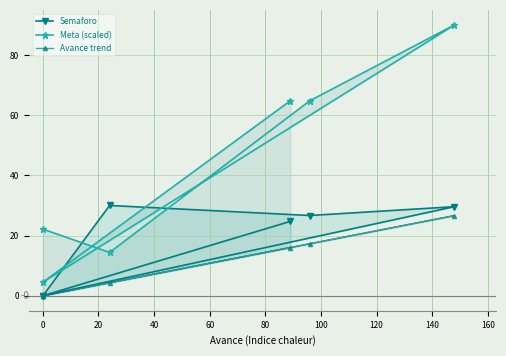

True or false: Avance trend and Meta (scaled) intersect in this chart.

False